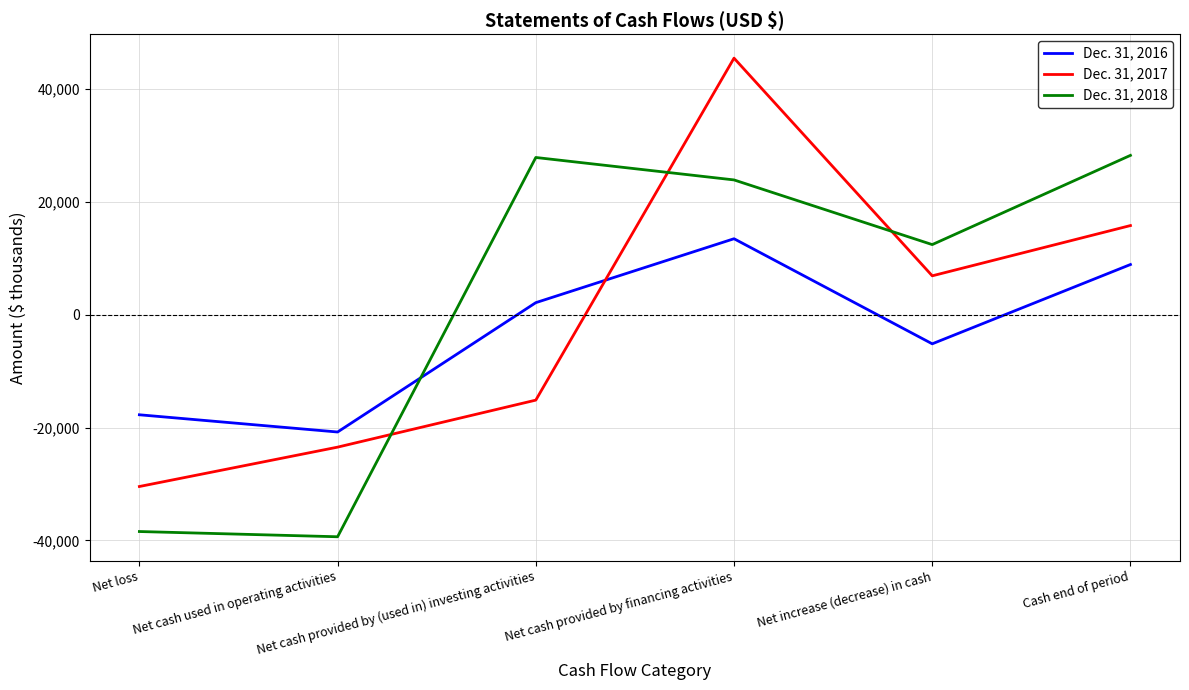

Does the chart have visible grid lines?

Yes